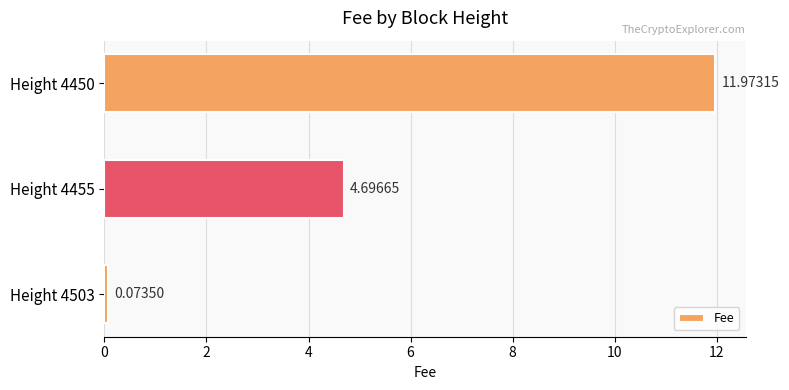

Which has a higher value, Height 4503 or Height 4455?

Height 4455